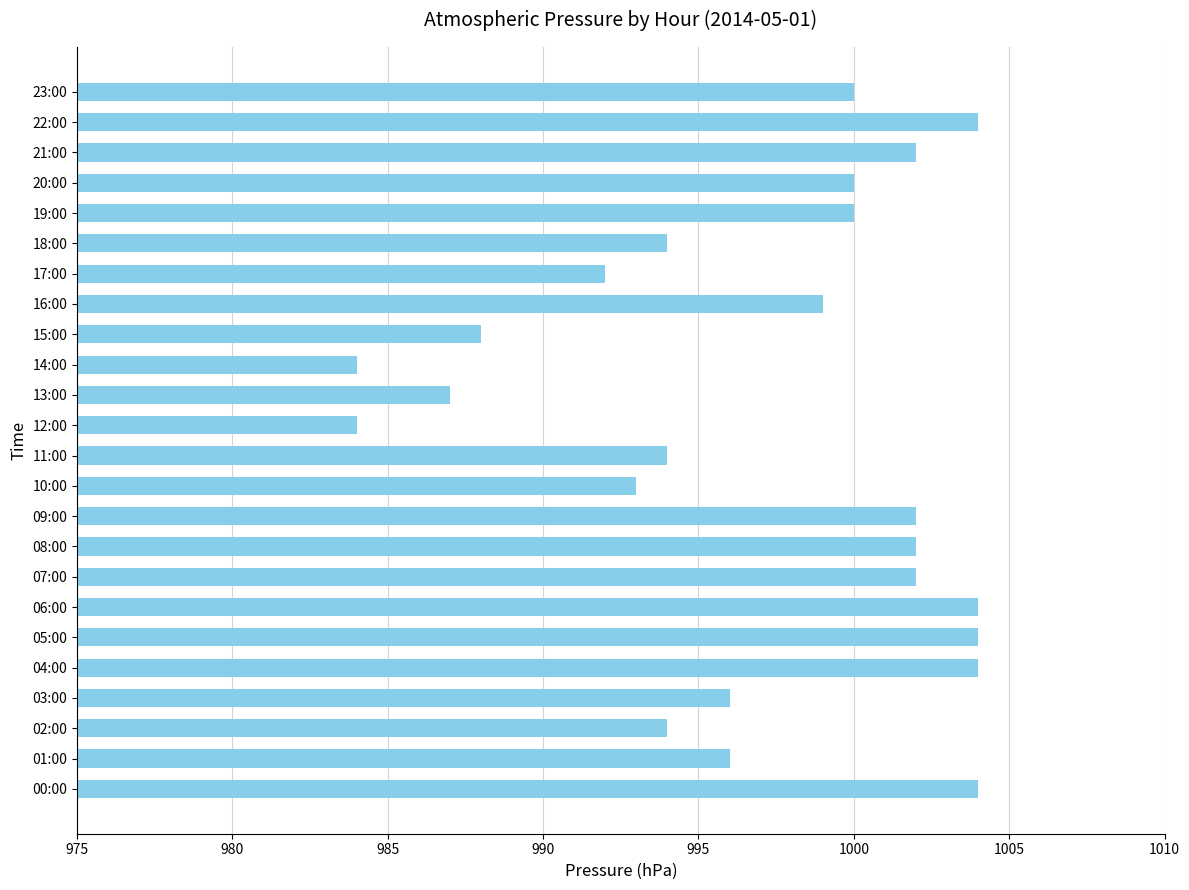

Reading bottom to top, transcribe all the data shown in this chart.

00:00=1004	01:00=996	02:00=994	03:00=996	04:00=1004	05:00=1004	06:00=1004	07:00=1002	08:00=1002	09:00=1002	10:00=993	11:00=994	12:00=984	13:00=987	14:00=984	15:00=988	16:00=999	17:00=992	18:00=994	19:00=1000	20:00=1000	21:00=1002	22:00=1004	23:00=1000